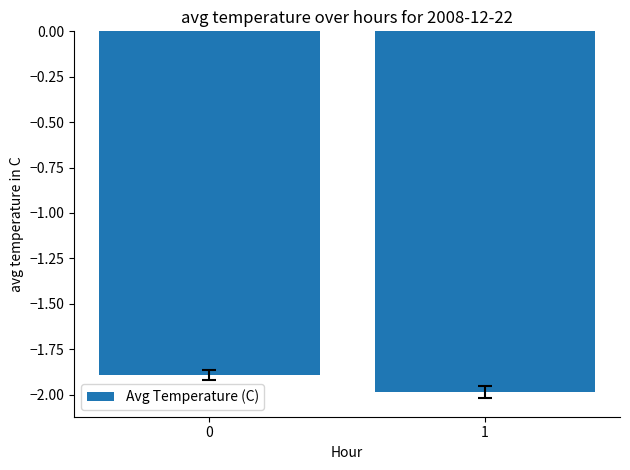

What is the change in value from 0 to 1?

-0.1